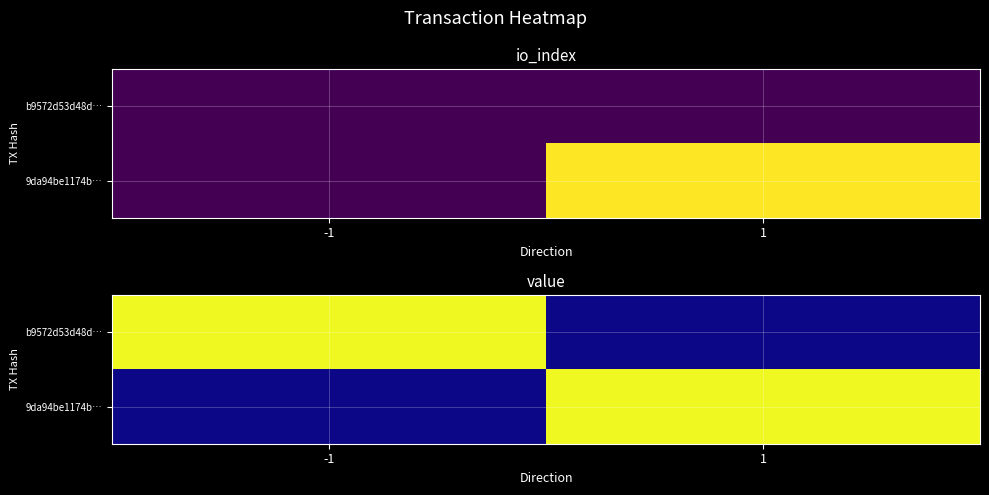

Rank the series by their maximum value, from highest to lowest.

b9572d53d48d…, 9da94be1174b…